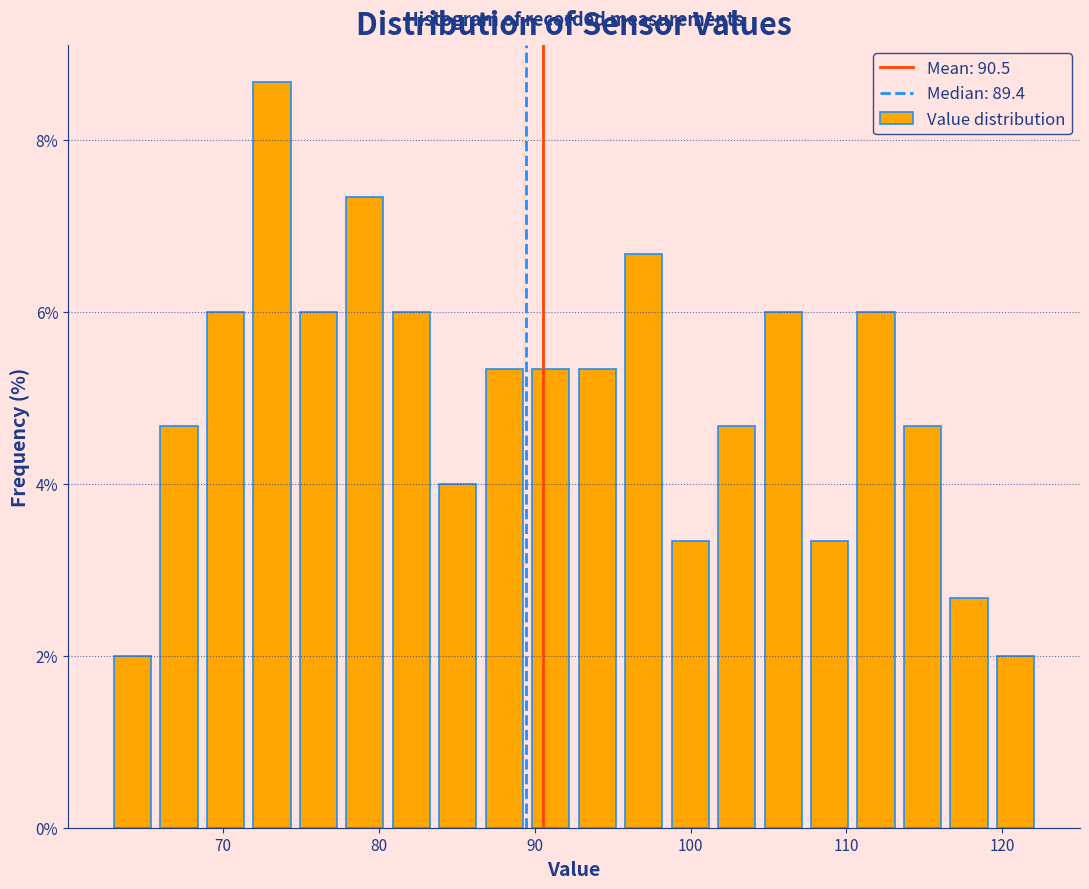

Around what value on the x-axis is the tallest bar? Give the approximate position of its centre, as read against the axis.

73